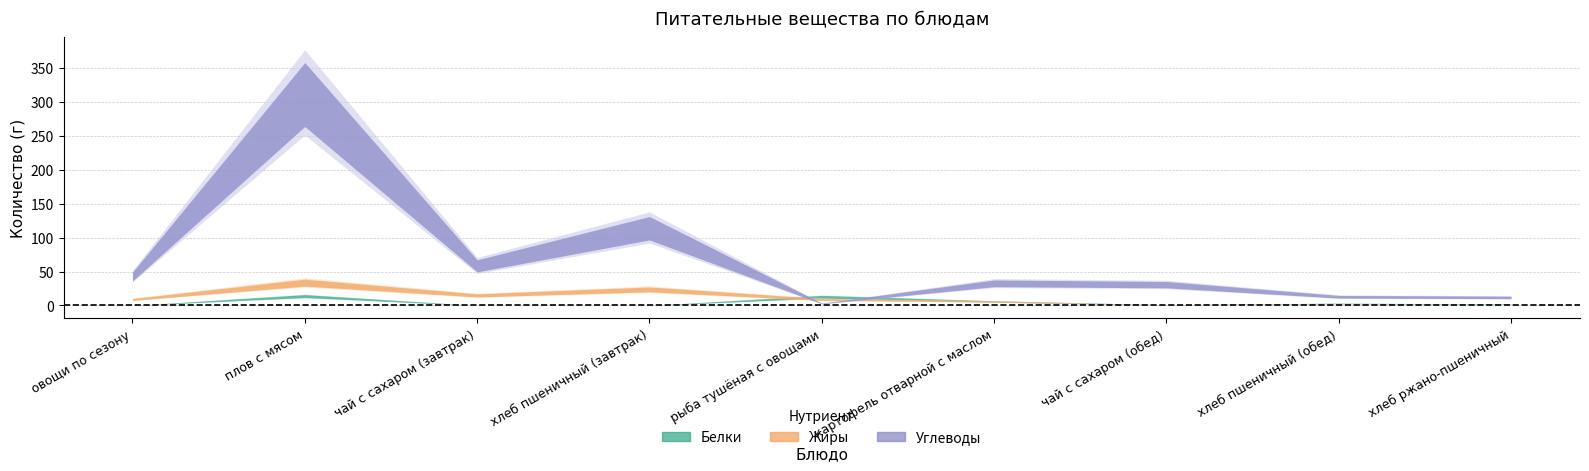

Reading left to right, what are all the values shown in this chart?

Белки: 0	14	0	0	13	6	1	3	2
Жиры: 9	34	15	24	9	6	0	1	0
Углеводы: 43	314	59	115	3	33	31	13	12